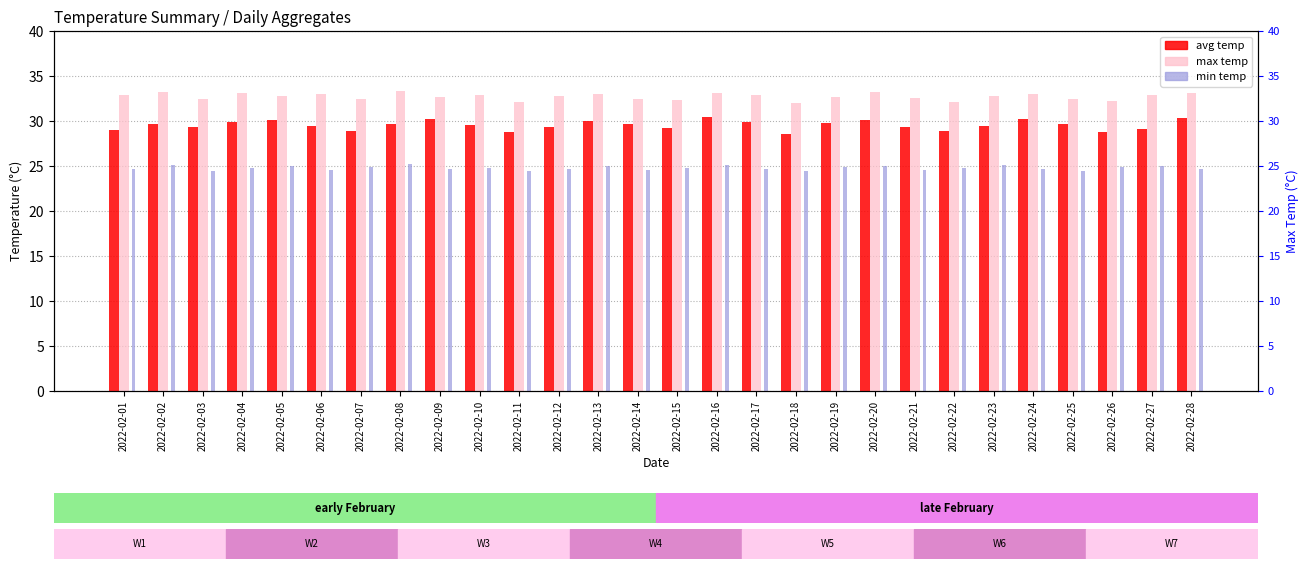

At which label is min temp closest to 24?

2022-02-03